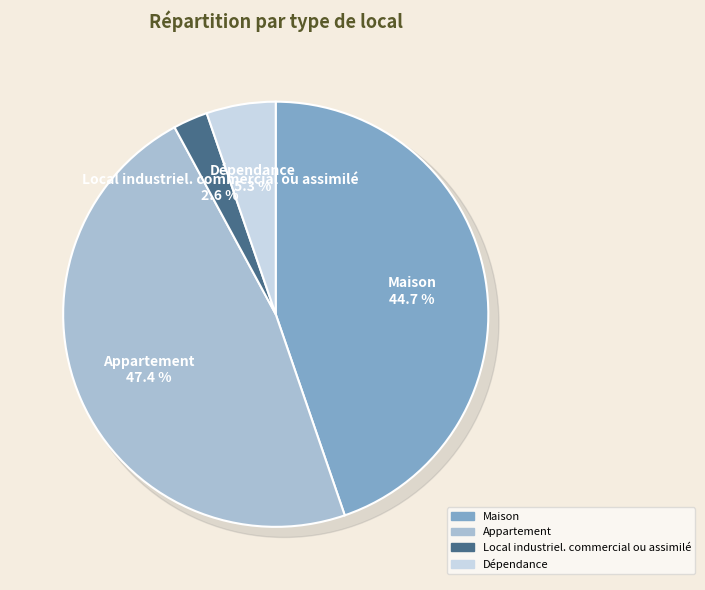

What is the total percentage of Maison and Local industriel. commercial ou assimilé?

47.4%